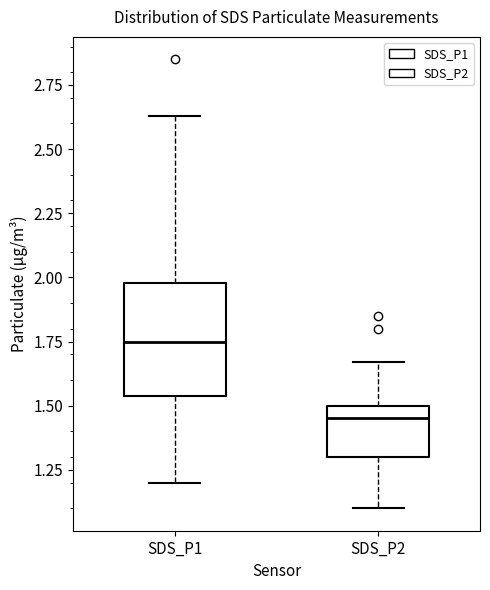

Reading left to right, transcribe this box plot: for each box, give where its median line is, the range the box spans, and where its two whiskers end, as read against the y-axis. The values are not printed on the chart, so give them approximately, as read against the axis.

SDS_P1: median 1.75, box 1.55 to 2.00, whiskers 1.20 to 2.65
SDS_P2: median 1.45, box 1.30 to 1.50, whiskers 1.10 to 1.65